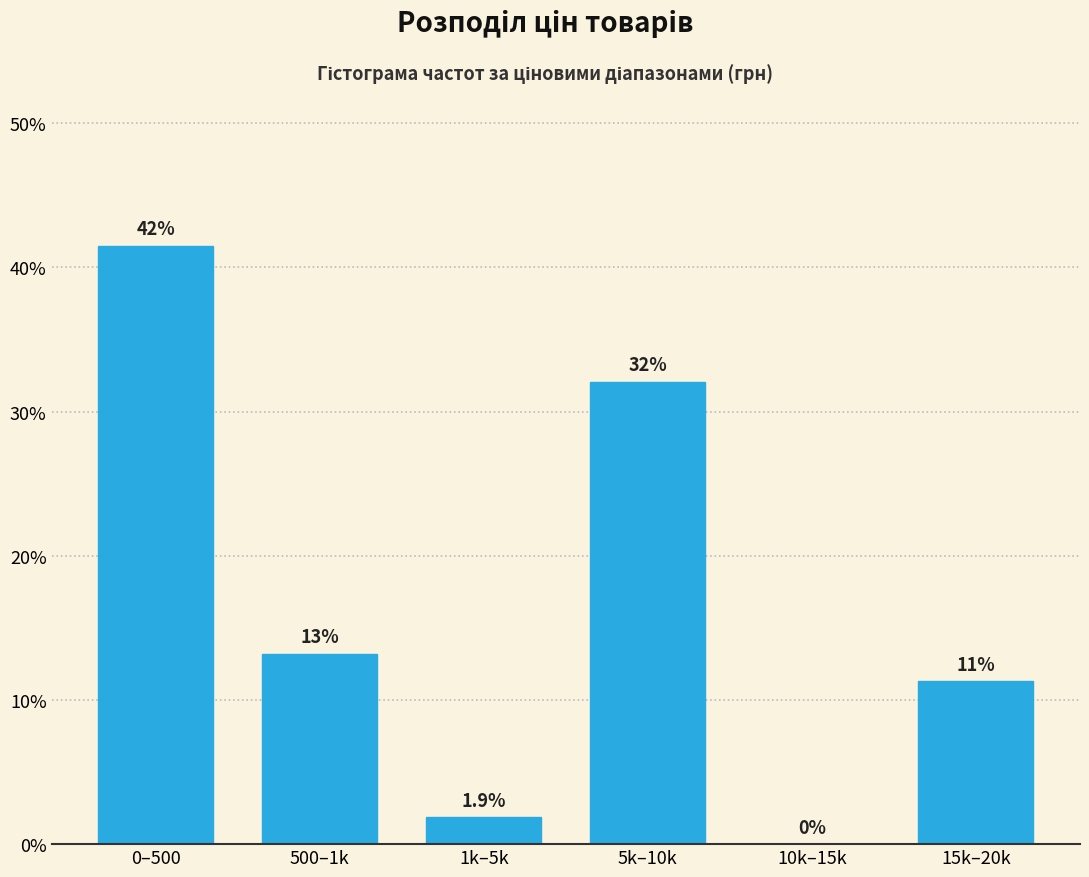

Reading right to left, transcribe all the data shown in this chart.

15k–20k=11.3	10k–15k=0.0	5k–10k=32.1	1k–5k=1.9	500–1k=13.2	0–500=41.5